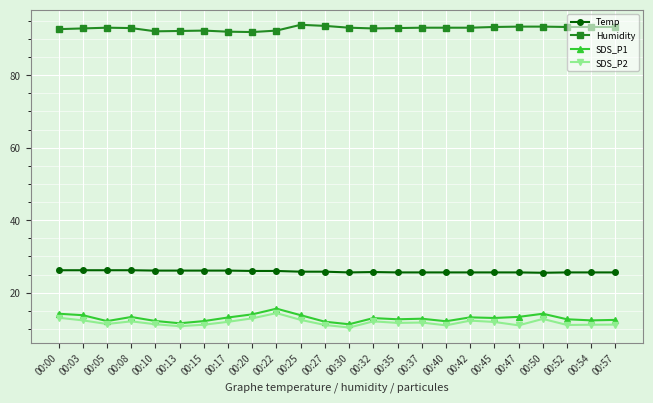

The SDS_P1 series shows 12.2 at 00:05. True or false?

True